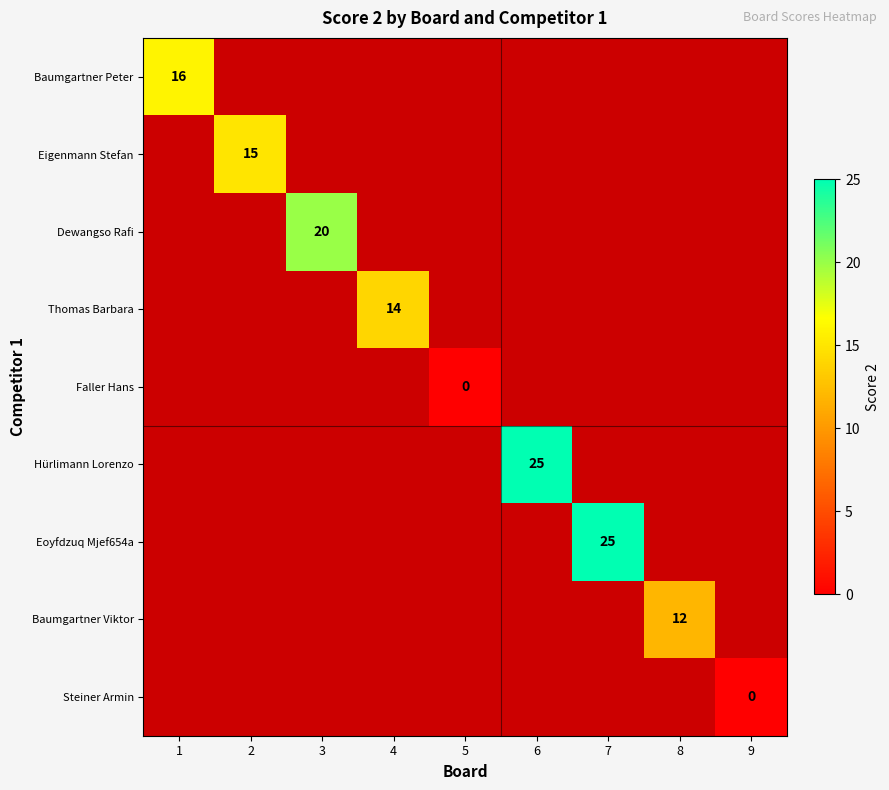

Is it true that Eoyfdzuq Mjef654a equals 34 at 7?

False